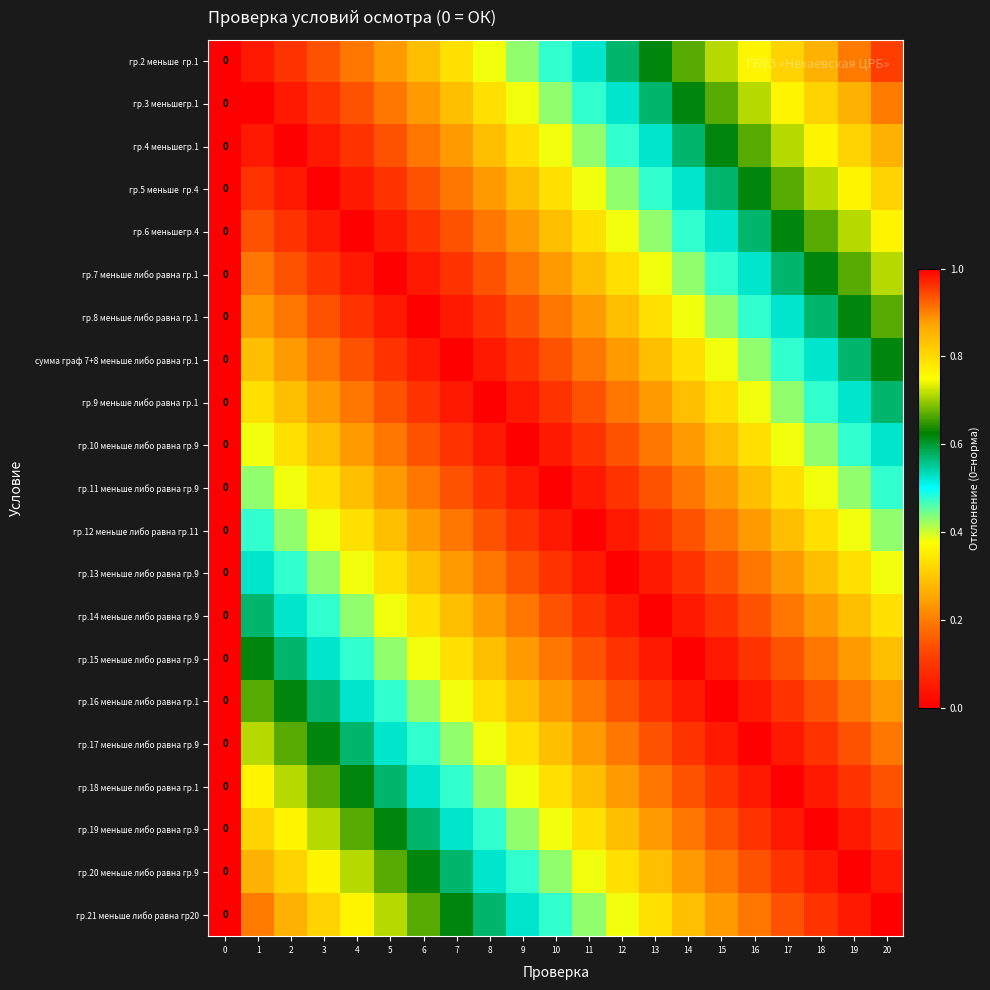

Is the value of гр.14 меньше либо равна гр.9 at 18 greater than the value of гр.3 меньшегр.1 at 19?

No